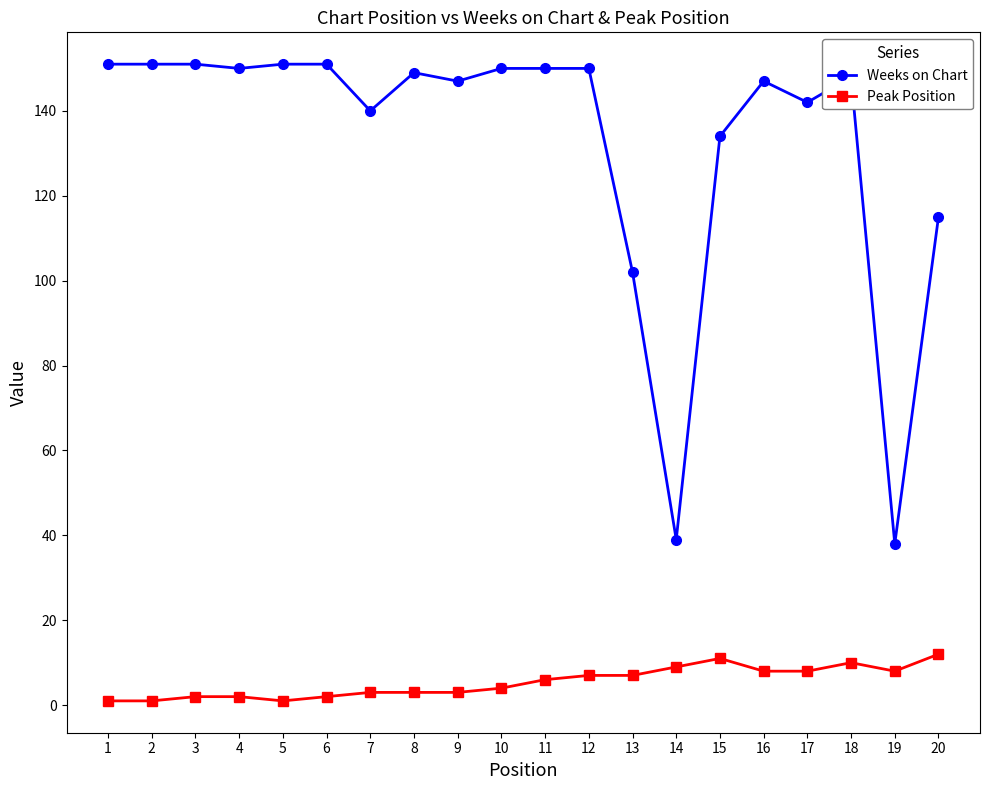

How many data points in Peak Position are less than 6?

10